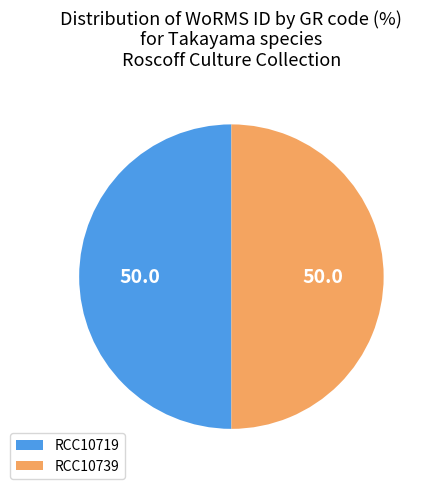

Approximately how many times larger is the value at RCC10739 compared to RCC10719?

1.0